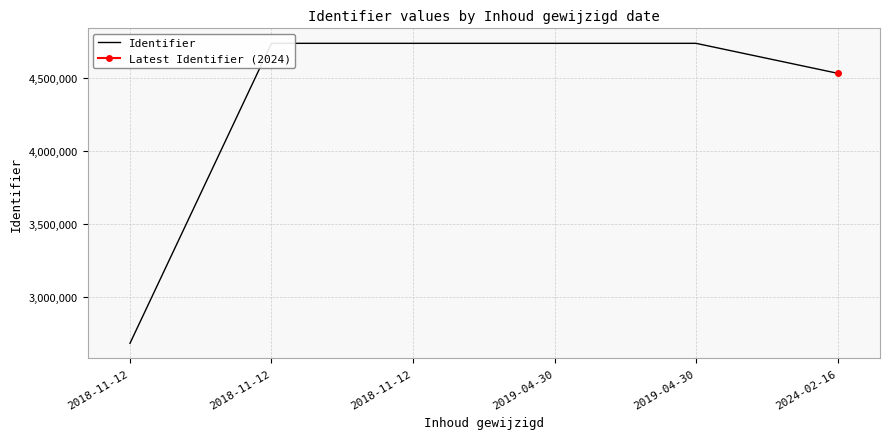

Where is the data nearest to the value 3710897?

2024-02-16